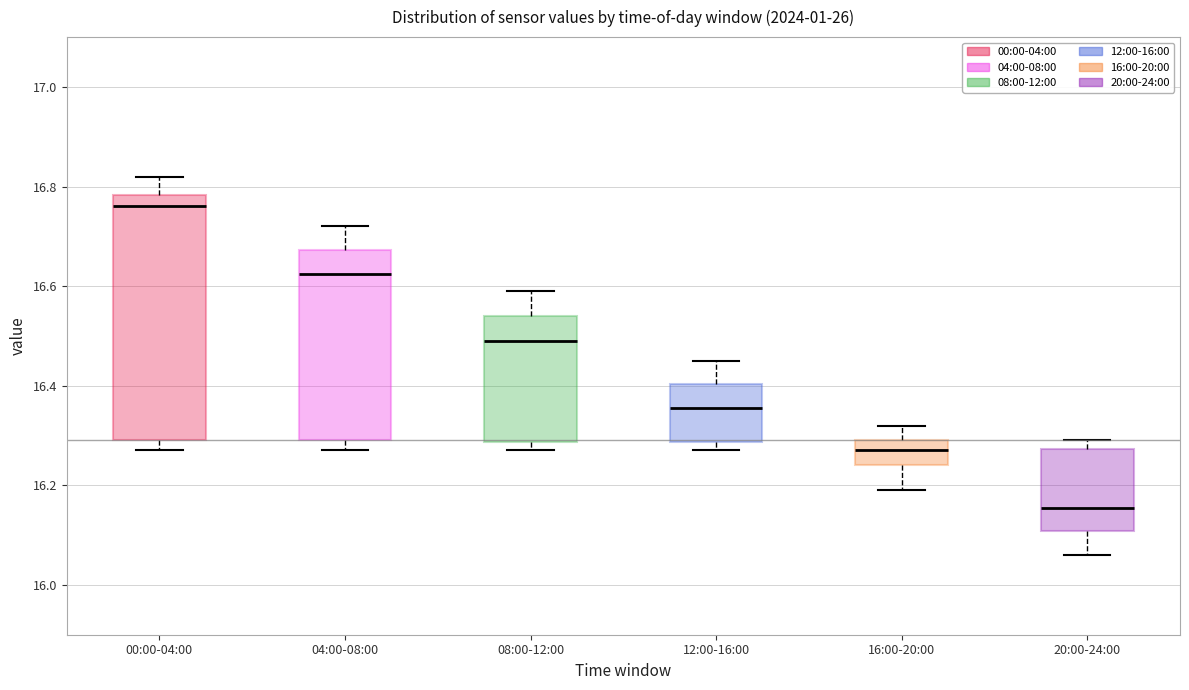

Which box's median line is the highest?

00:00-04:00